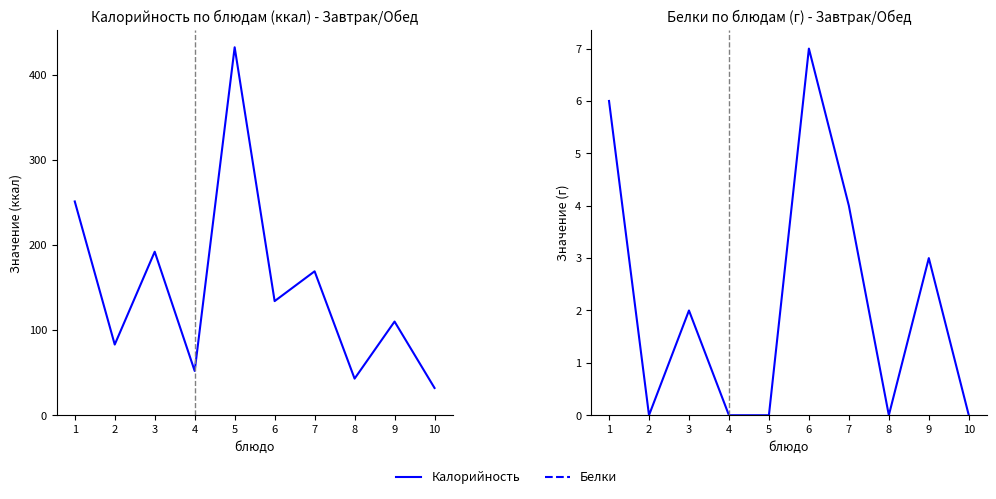

At how many categories does at least one series exceed 171?

3